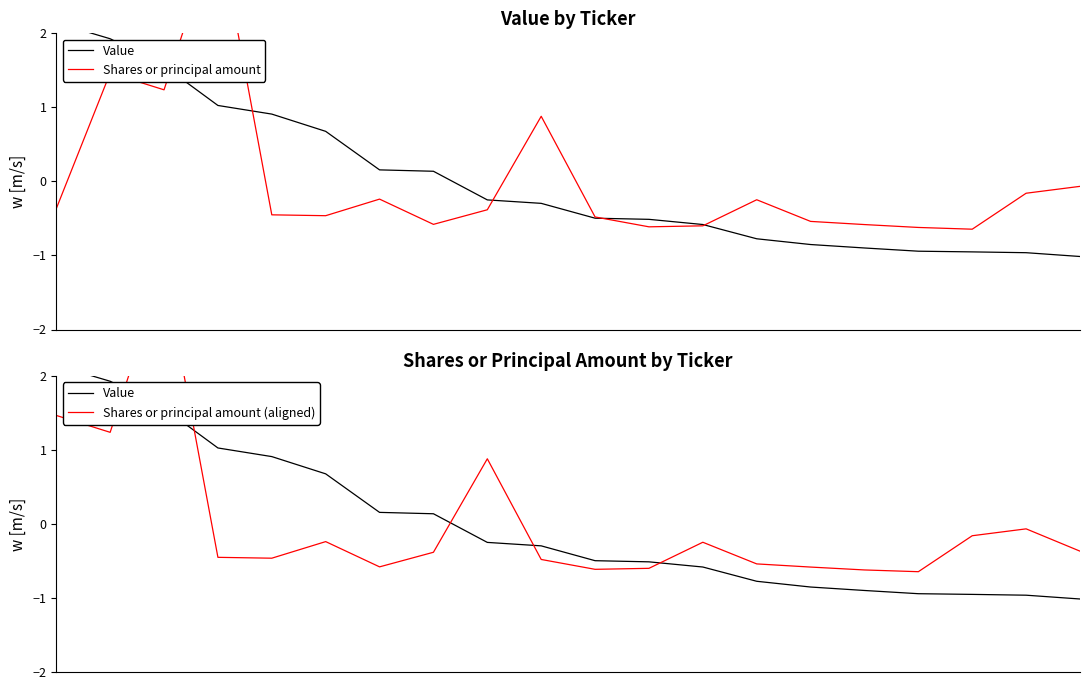

The Shares or principal amount (aligned) series shows -0.4 at 7. True or false?

True